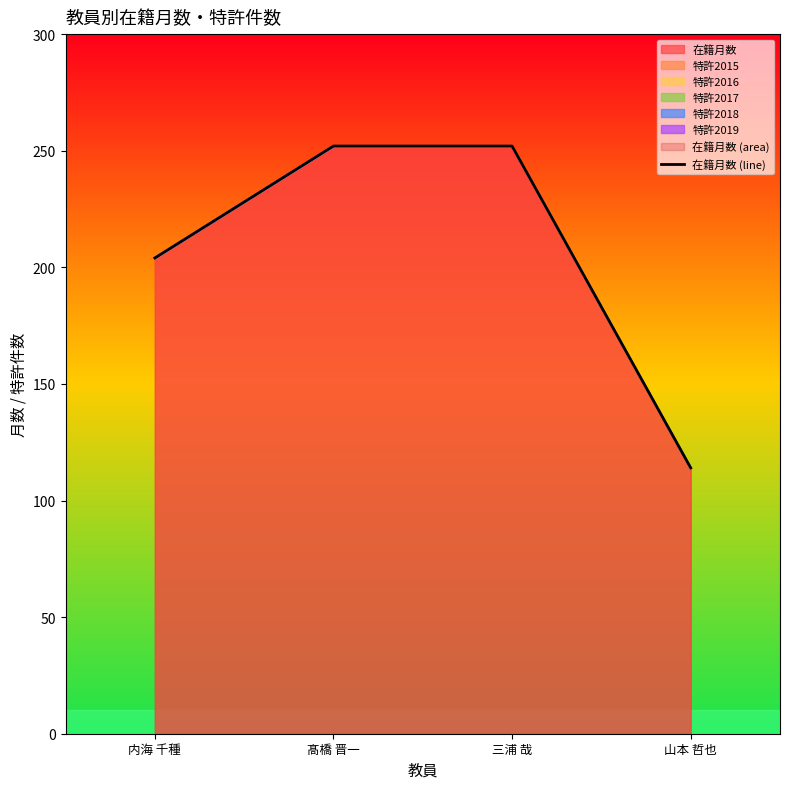

What is the label of the 1st point from the right?

山本 哲也